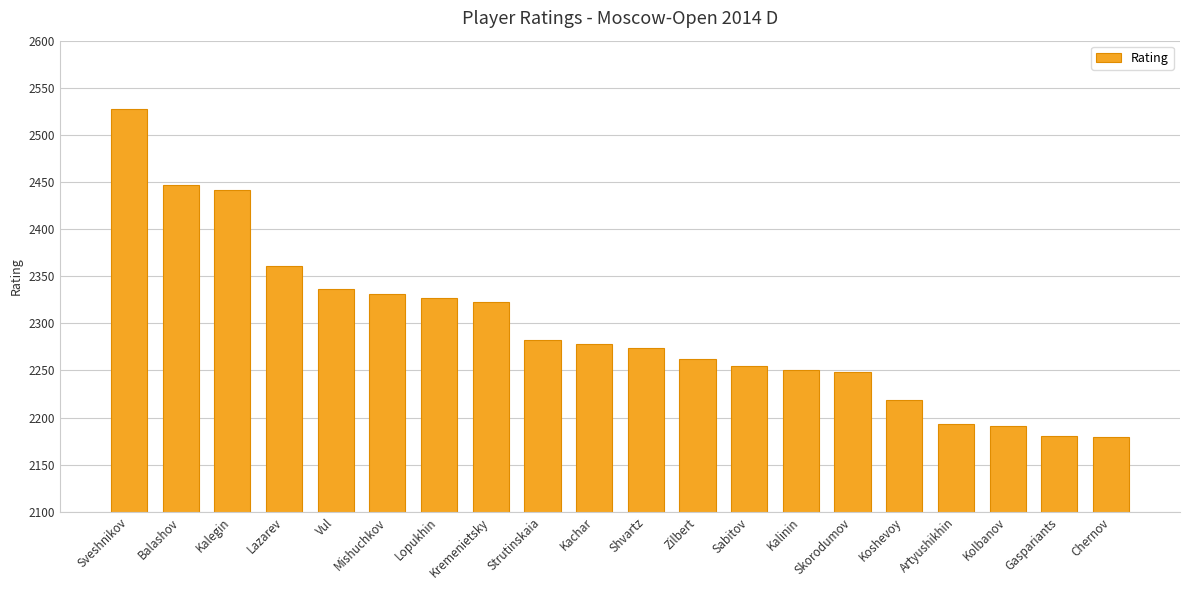

What is the change in value from Mishuchkov to Gaspariants?

-151